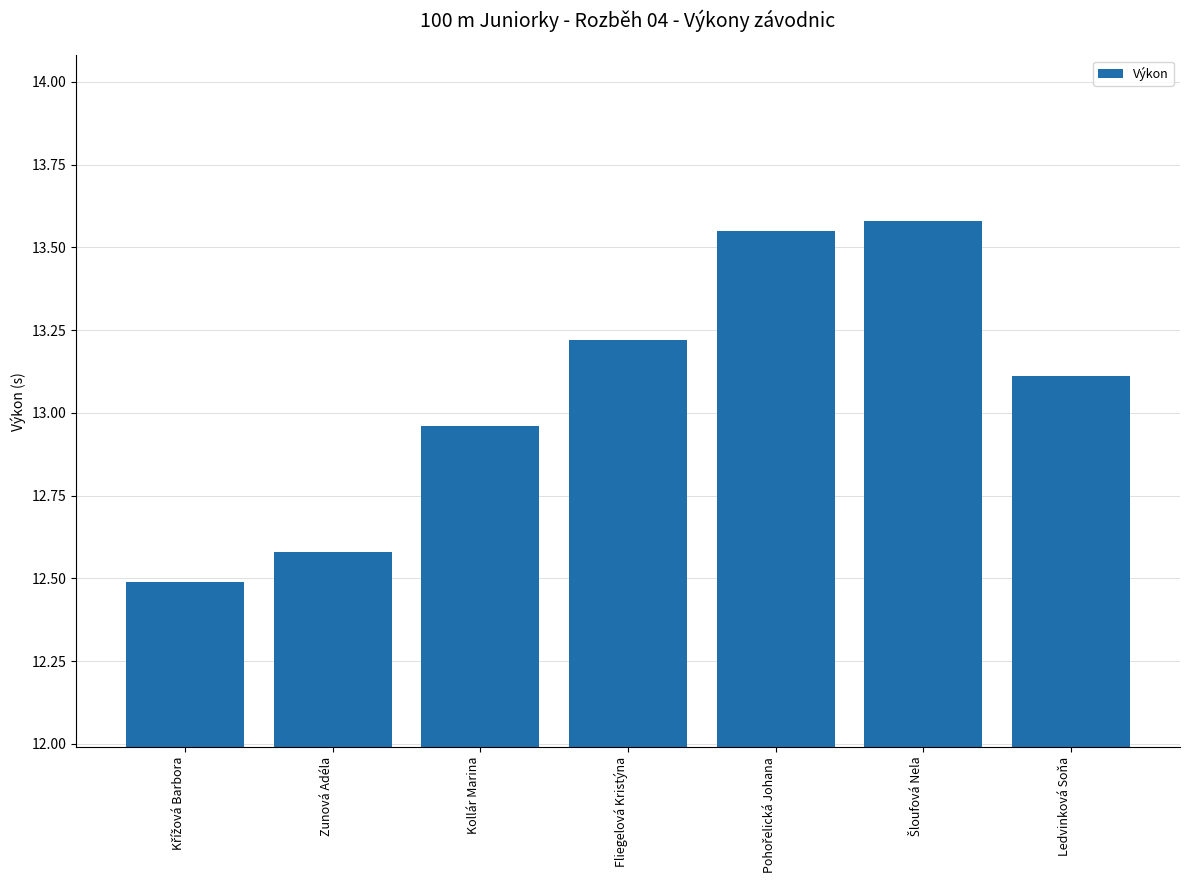

What is the minimum value shown in the chart?

12.5